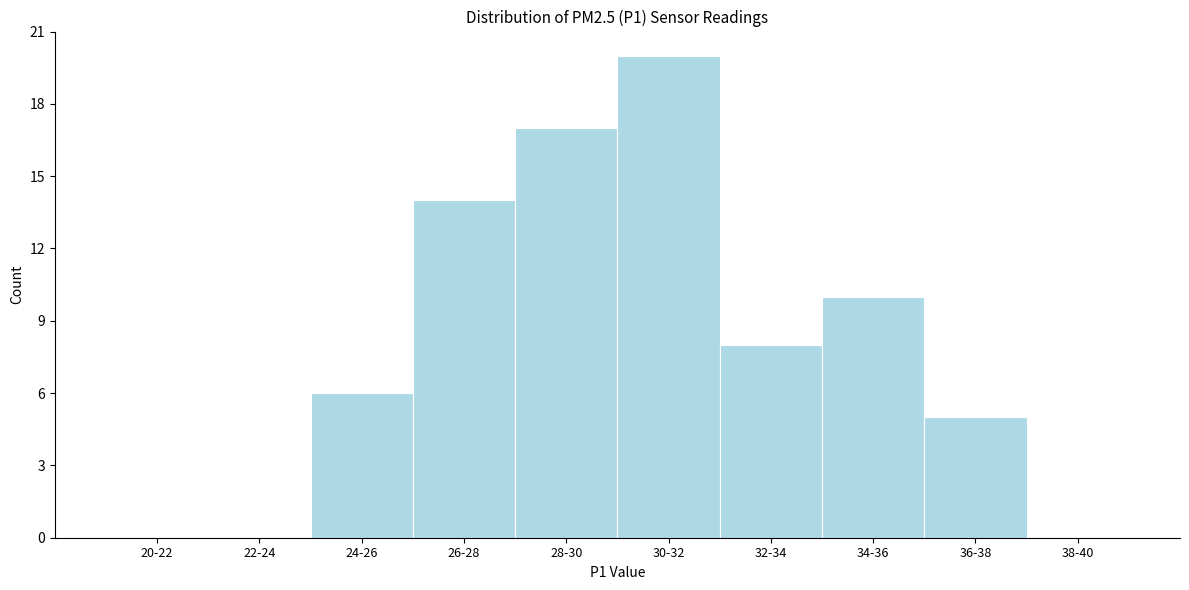

Reading left to right, what are all the values shown in this chart?

20-22=0	22-24=0	24-26=6	26-28=14	28-30=17	30-32=20	32-34=8	34-36=10	36-38=5	38-40=0